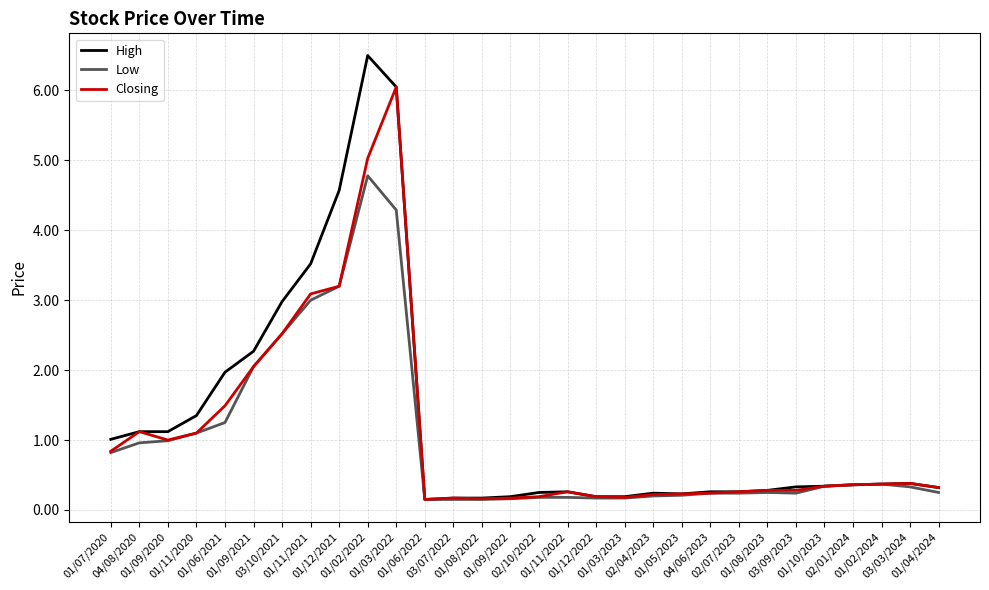

List the series in order of their peak value, highest first.

High, Closing, Low